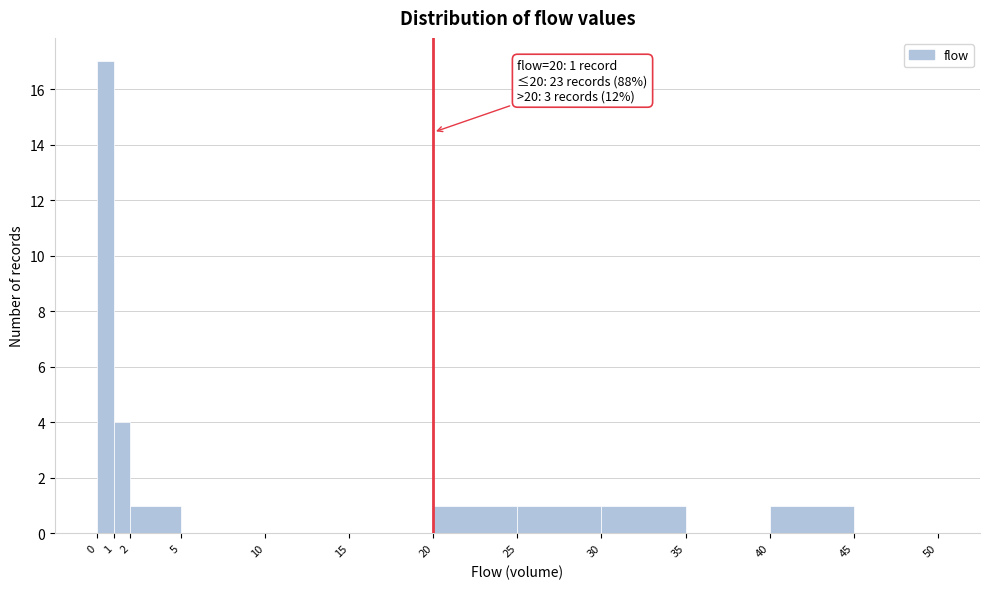

Which range on the x-axis has the tallest bar?

0 to 1